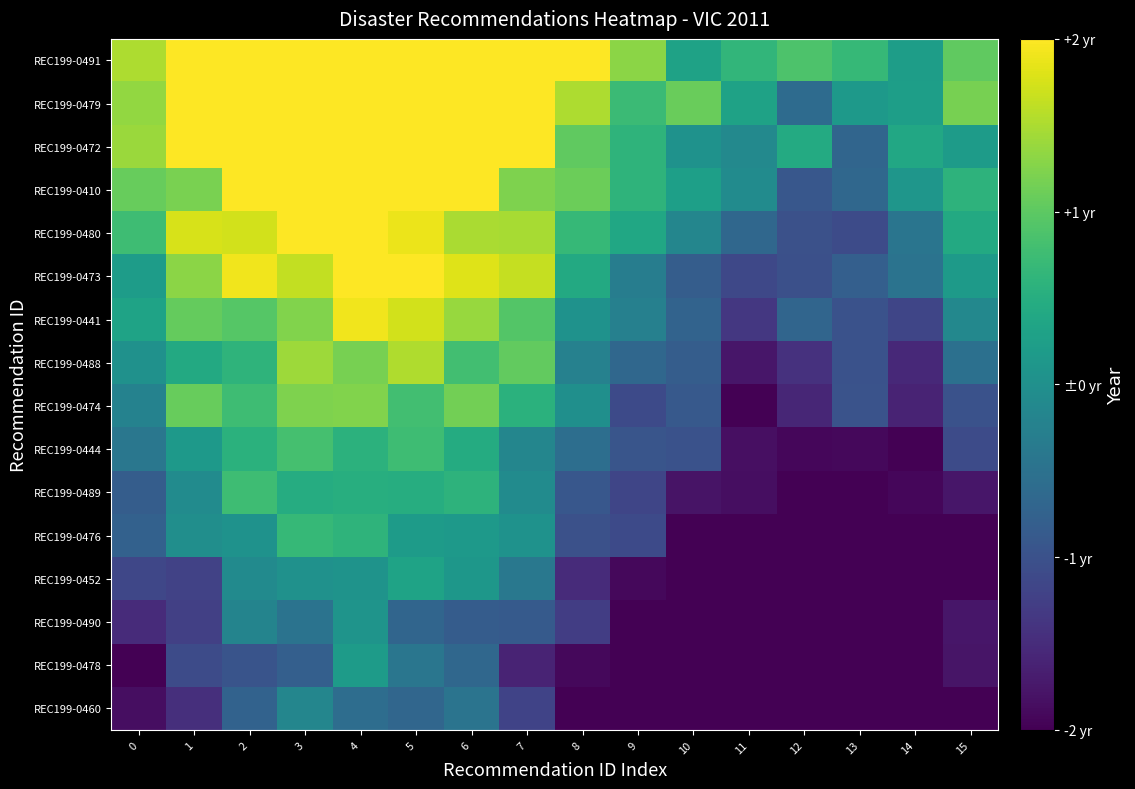

What is the total value across all series at 6?

32191.3